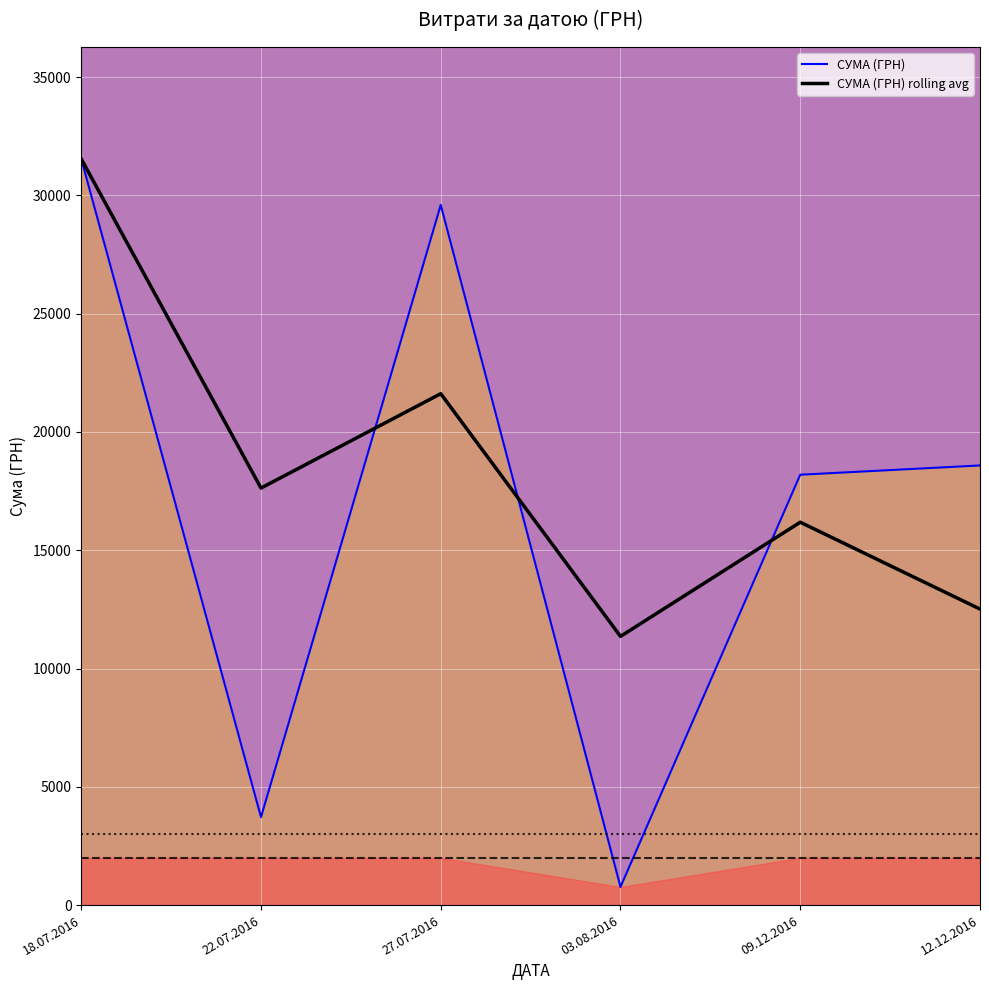

At which category is the sum across all series the highest?

18.07.2016